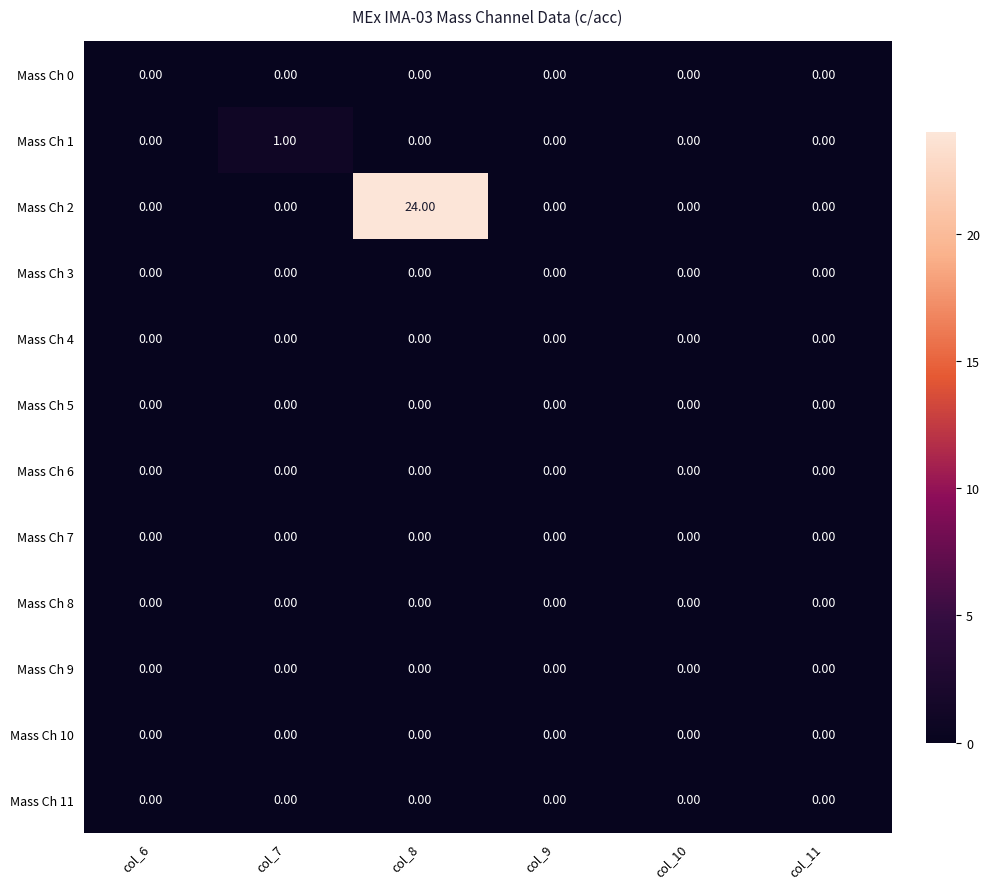

What is the difference between the maximum and minimum values in the Mass Ch 2 series?

24